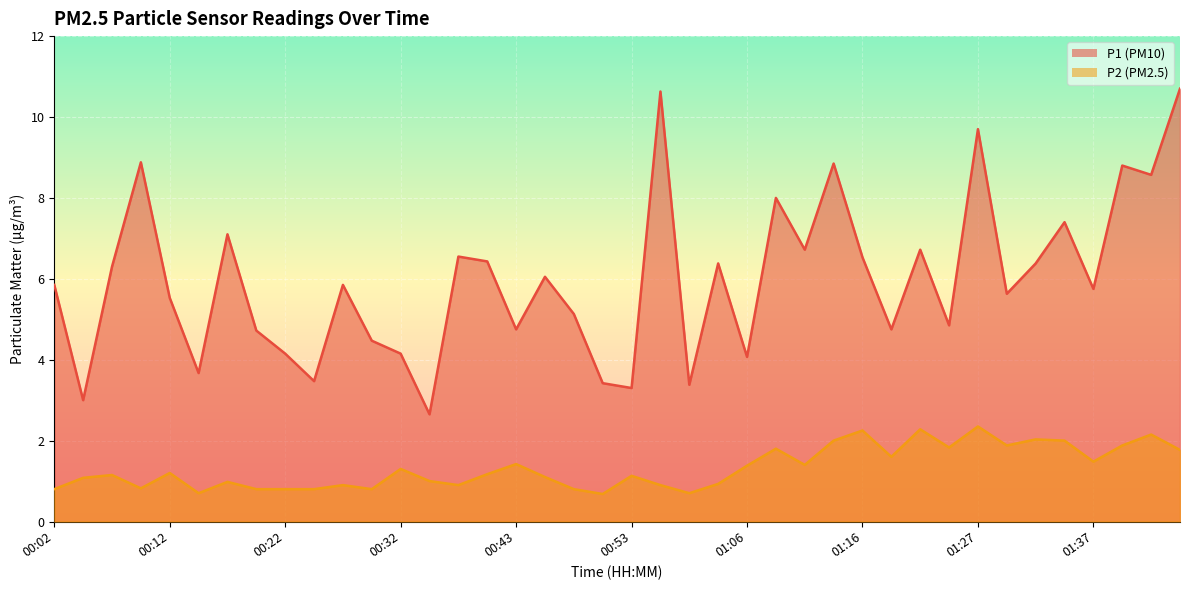

What is the highest value of the P2 series?

2.4